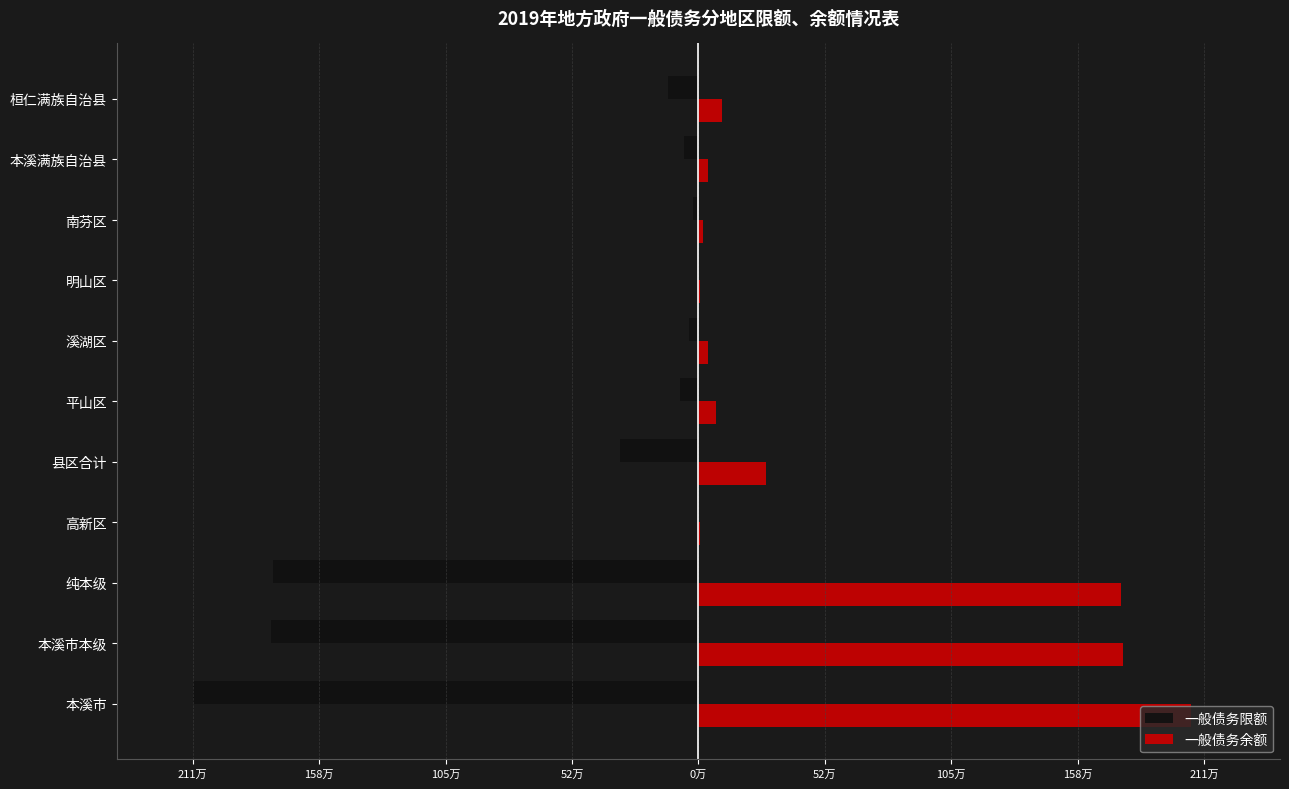

What are all the series names shown in the legend?

一般债务限额, 一般债务余额